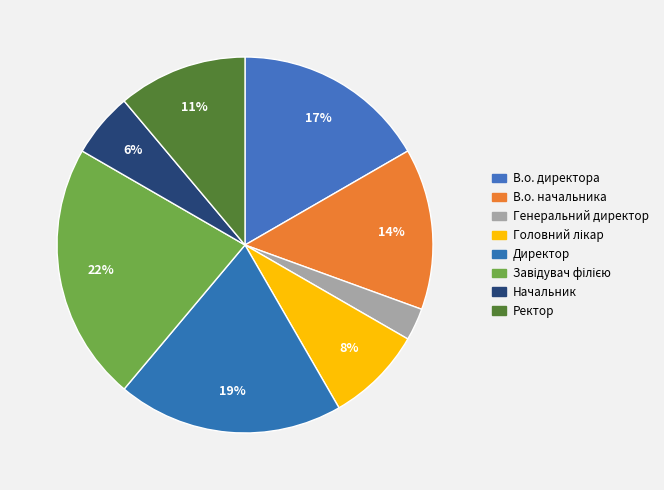

To the nearest percent, what is the difference between the Ректор and Завідувач філією slice percentages?

11%